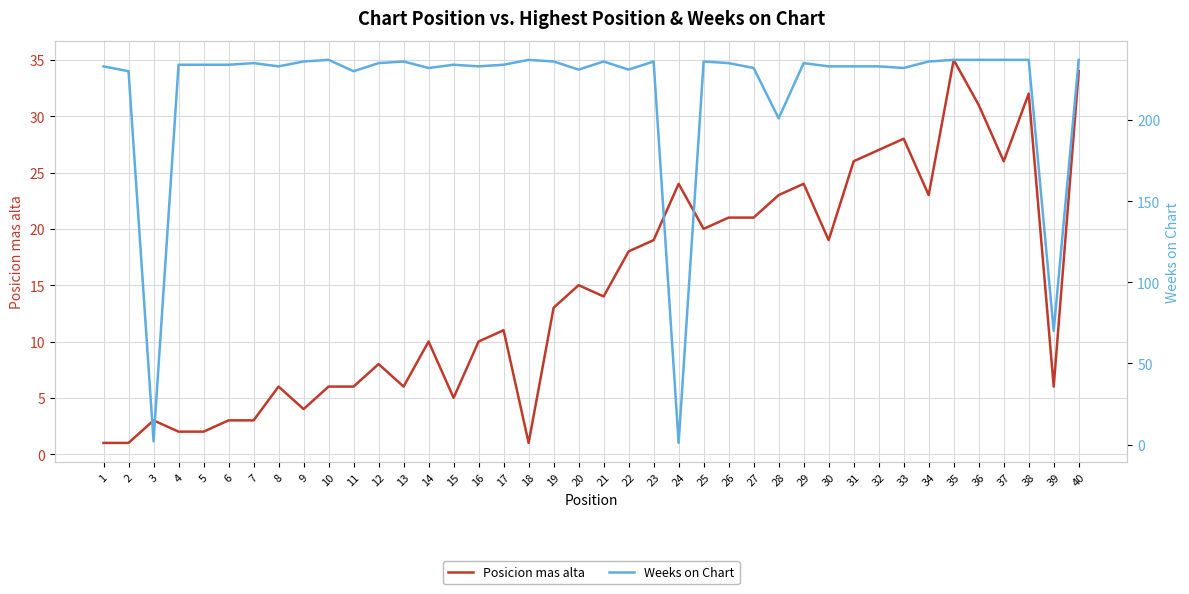

Rank the series by their maximum value, from highest to lowest.

Weeks on Chart, Posicion mas alta